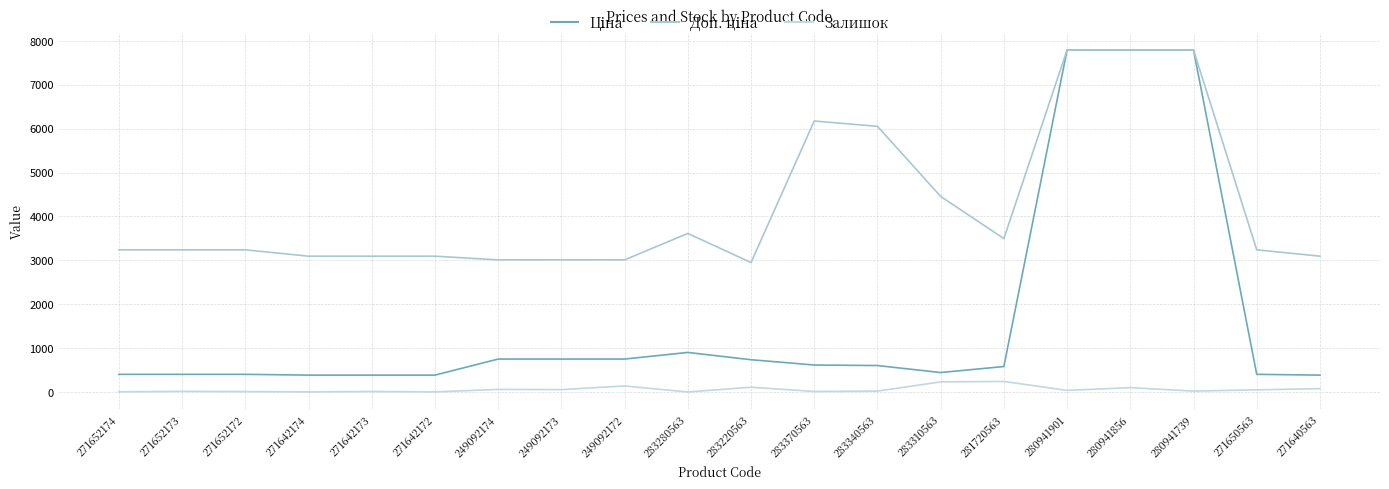

What position from the left is 280941739?

18